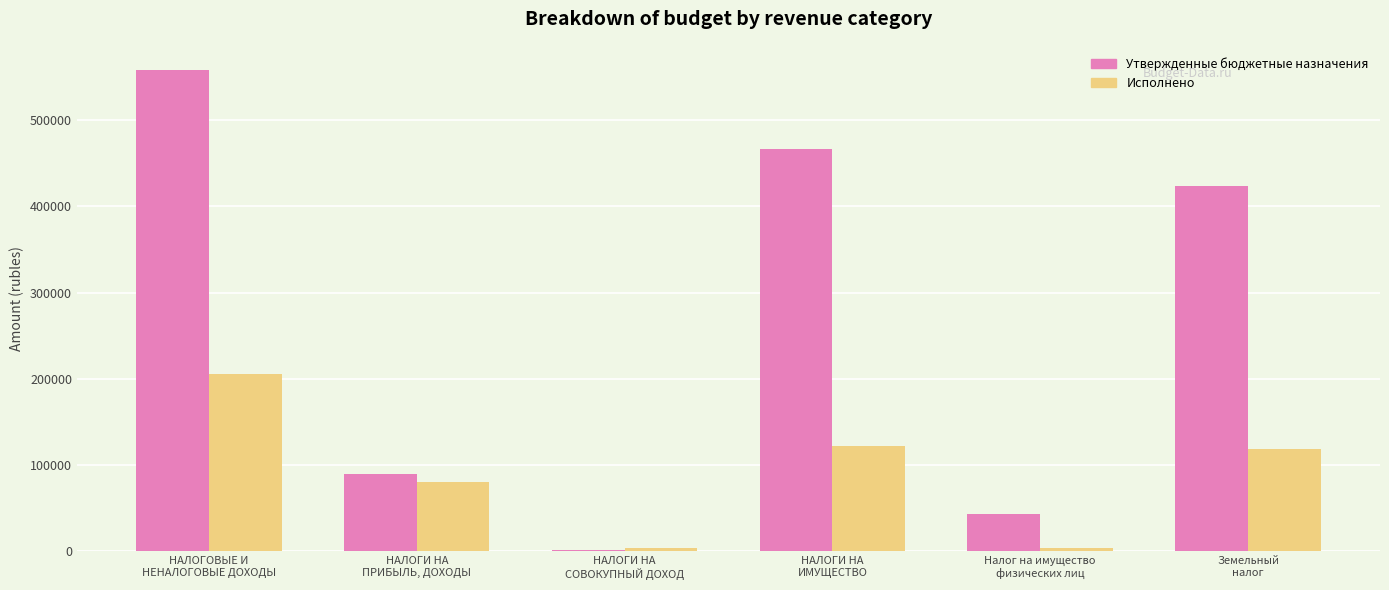

Count the number of data series in this chart.

2